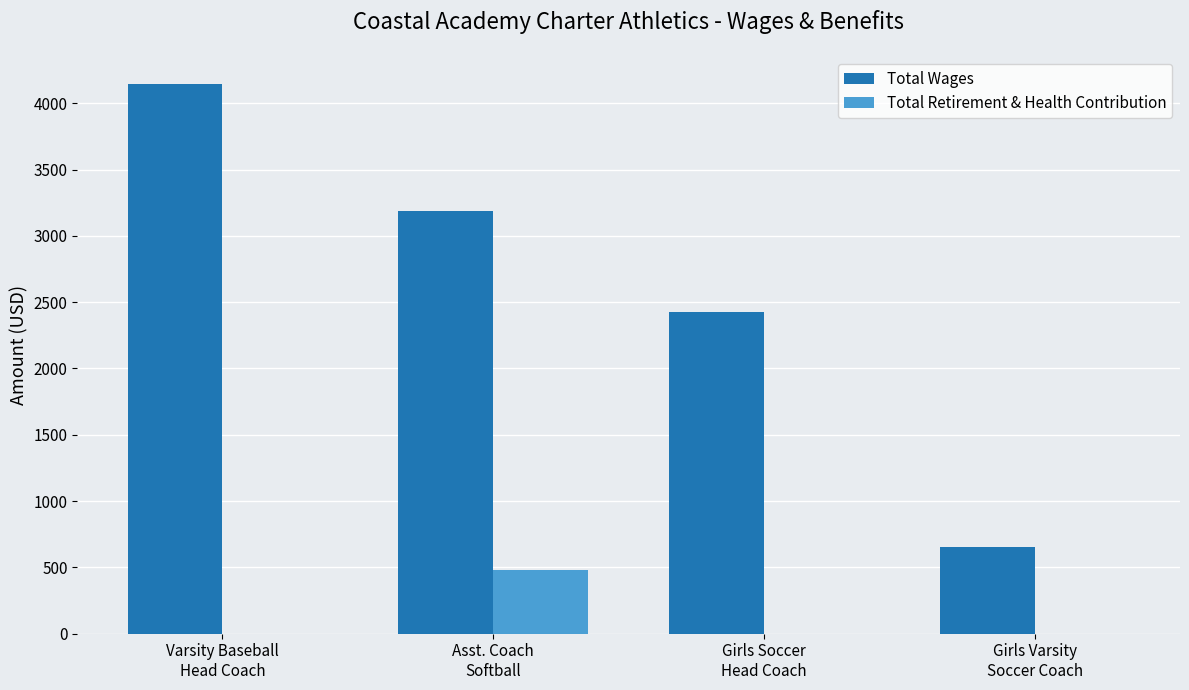

What is the sum of all Total Wages values?

10408